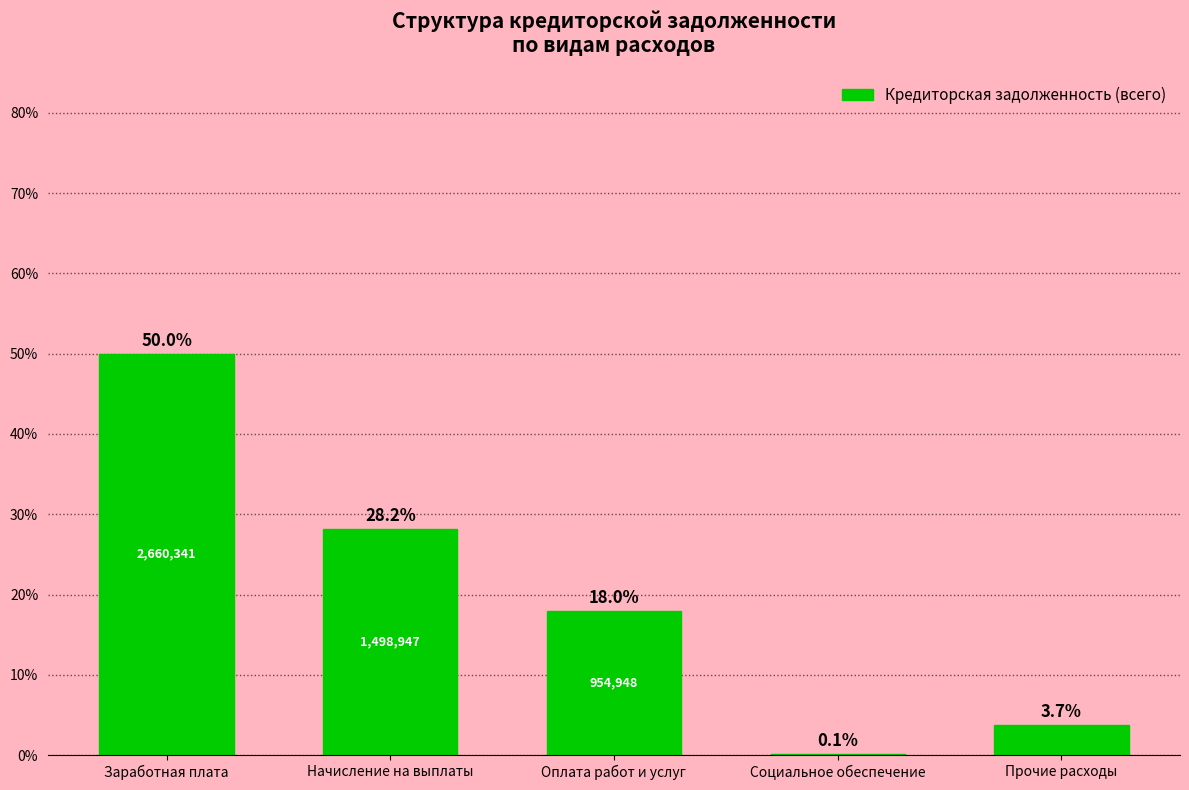

Reading left to right, transcribe all the data shown in this chart.

Заработная плата=50.0	Начисление на выплаты=28.2	Оплата работ и услуг=18.0	Социальное обеспечение=0.1	Прочие расходы=3.7